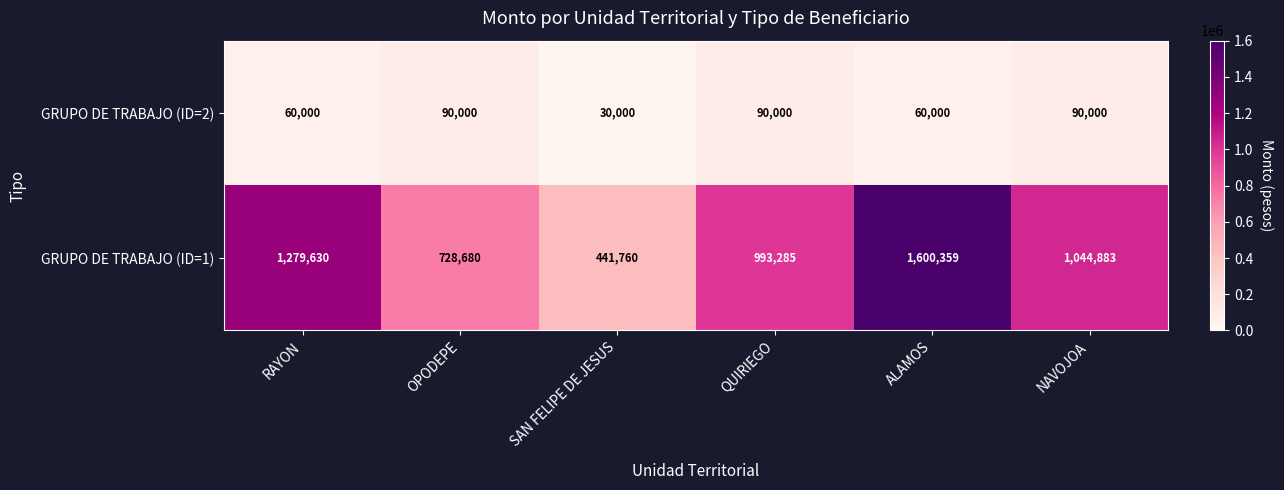

What is the total value across all series at NAVOJOA?

1134883